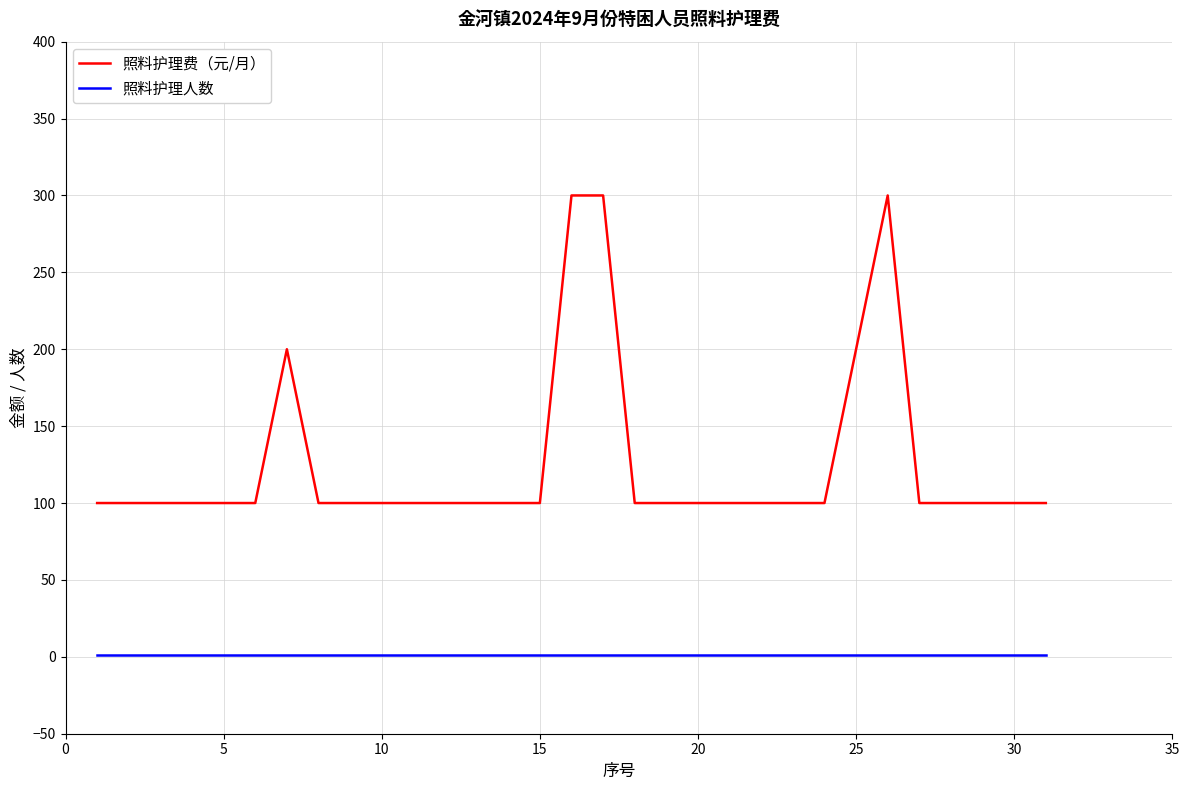

What is the greatest value displayed?

300